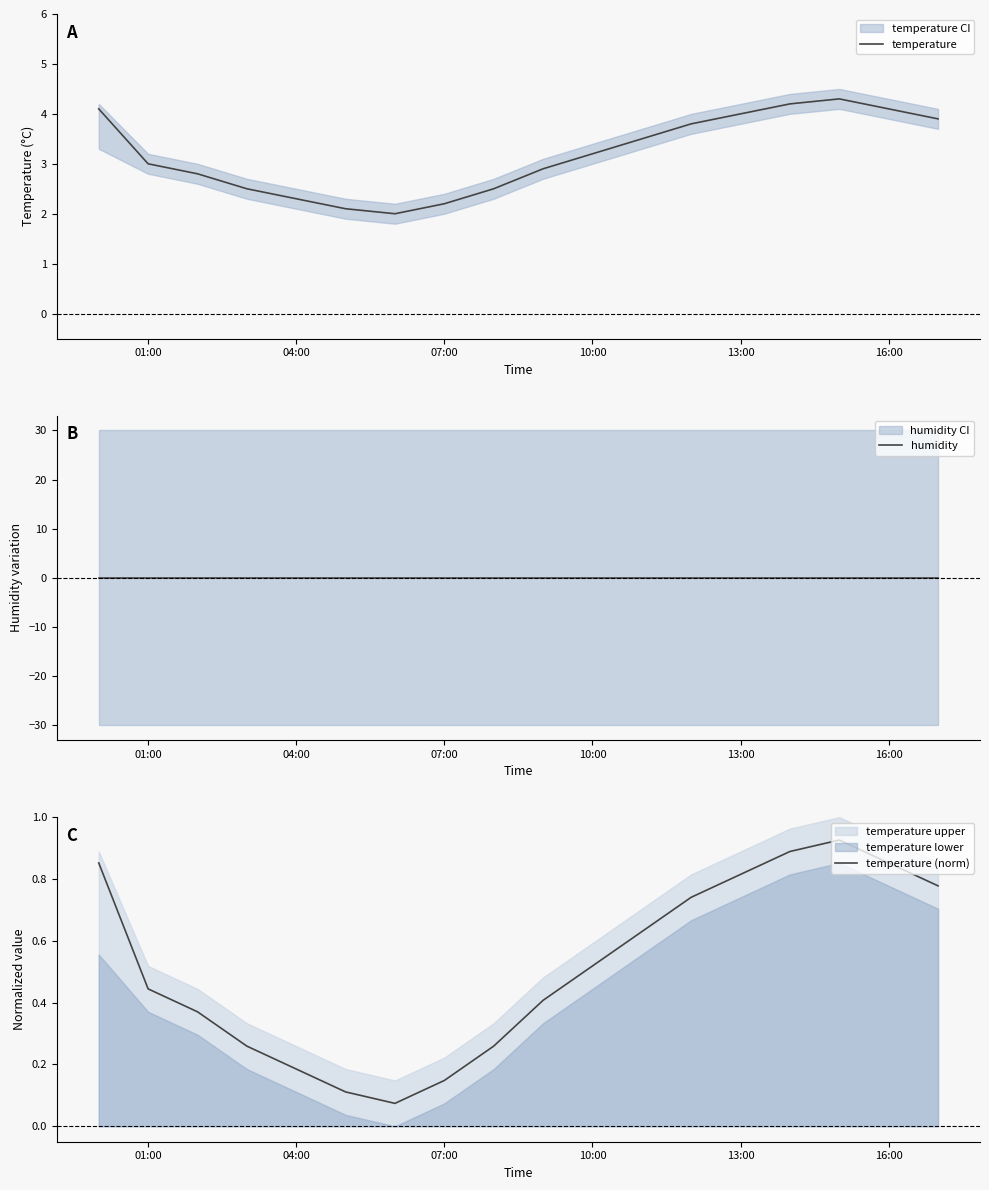

The temperature series shows 1.6 at 01:00. True or false?

False